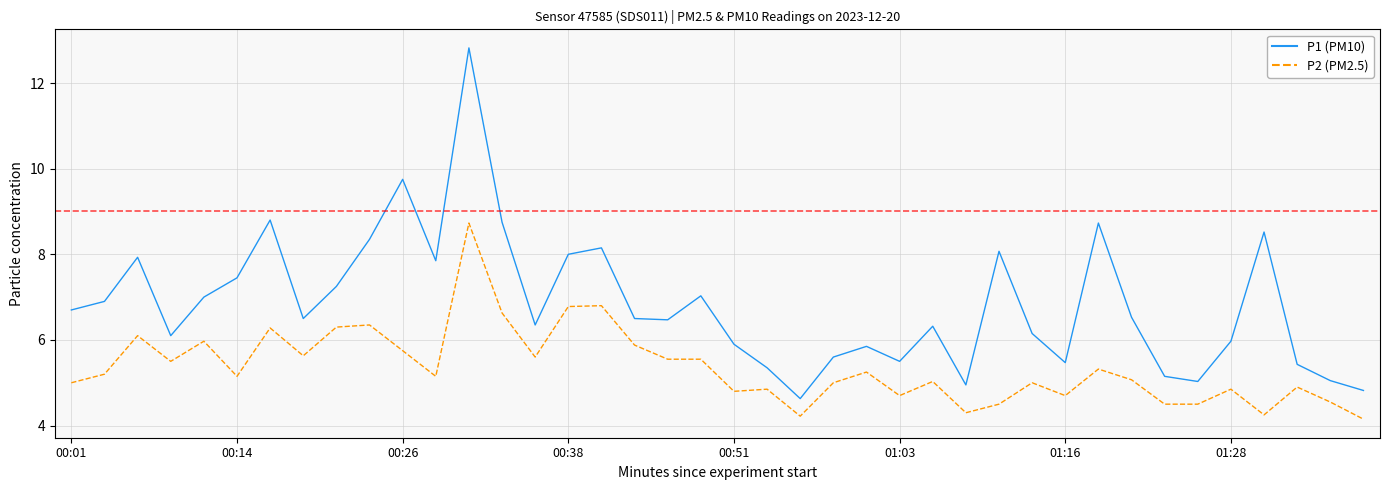

Which series has the largest total across all categories?

P1 (PM10)